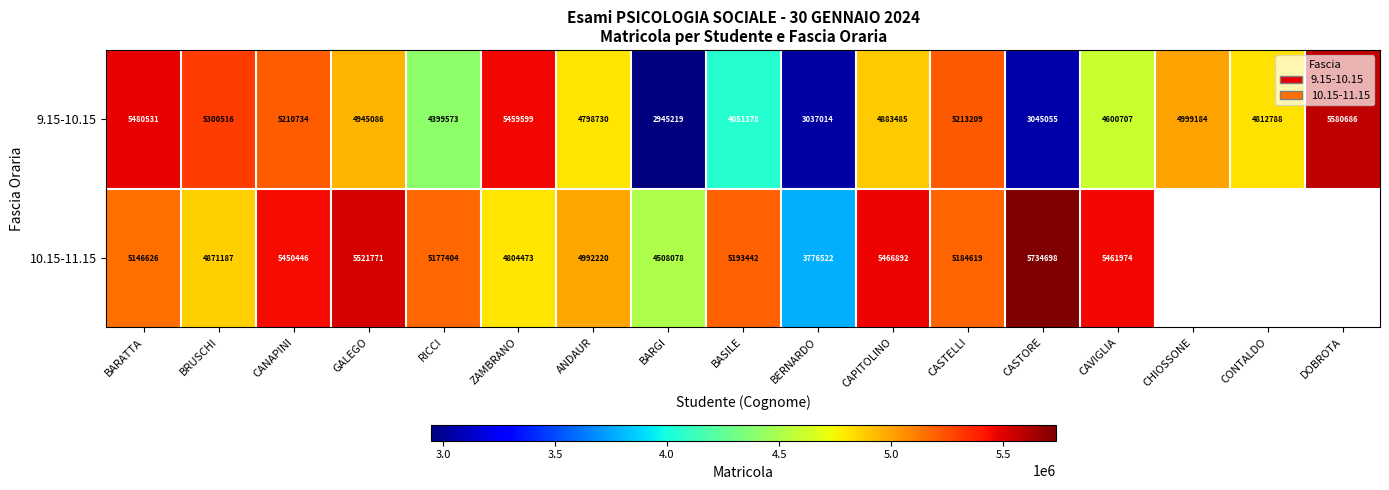

At which label is 9.15-10.15 closest to 4262952?

RICCI